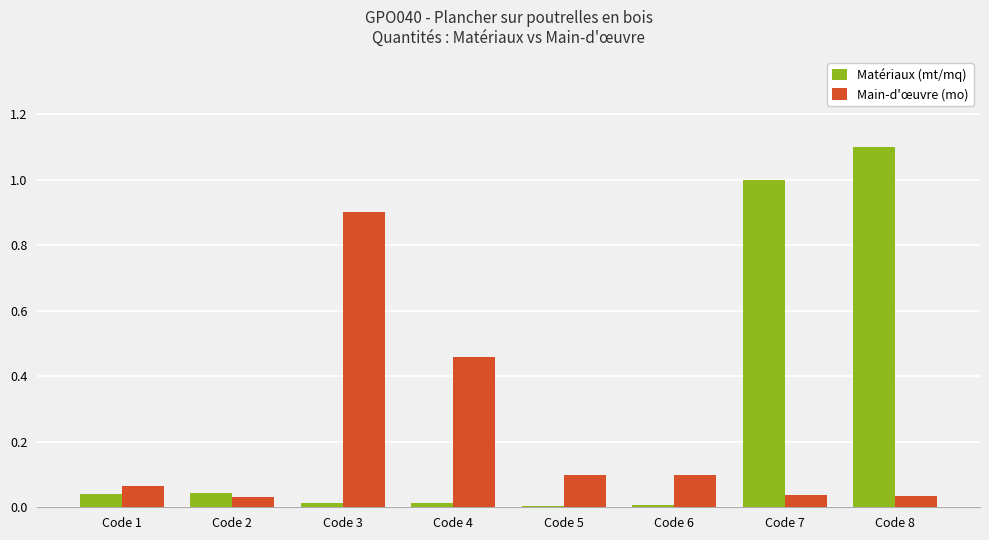

At which category does the chart reach its peak across all series?

Code 8